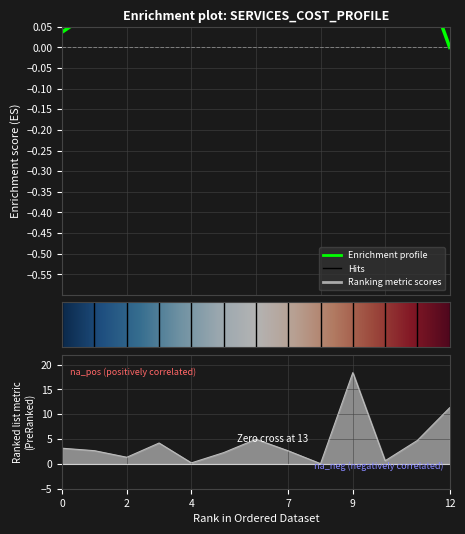

What is the sum of all values?

56.5